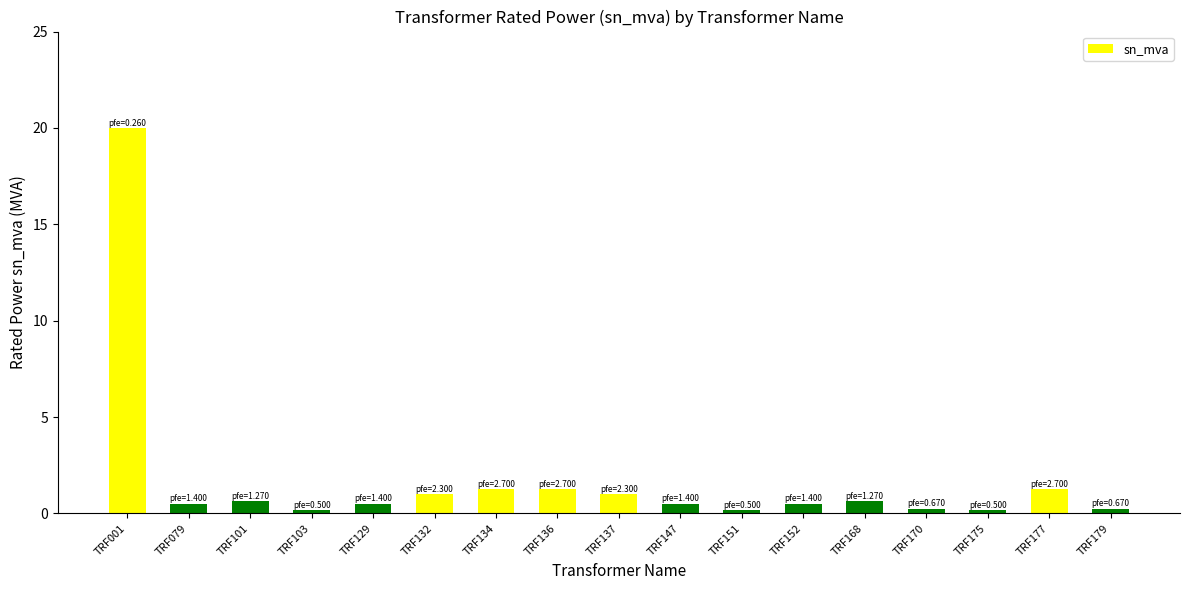

What is the average value?

1.8